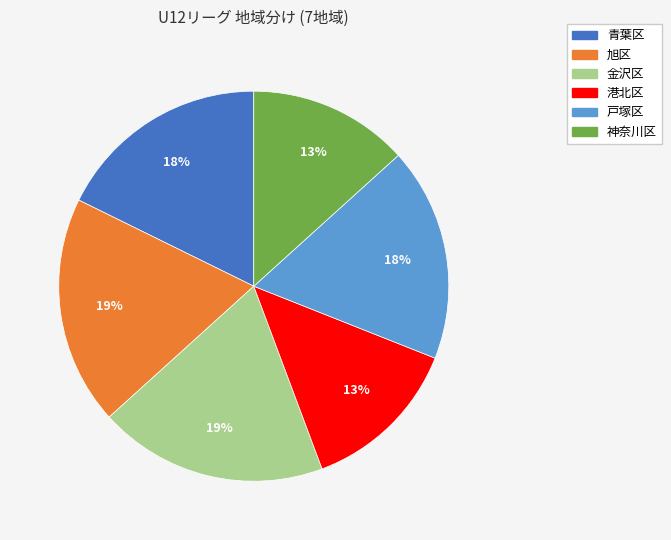

Does 戸塚区 account for over 50% of the chart?

No